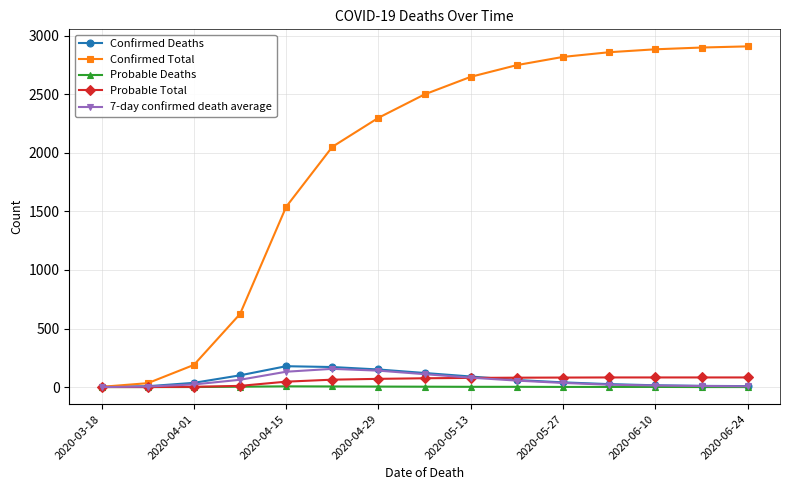

How many values in the 7-day confirmed death average series are below 35?

7